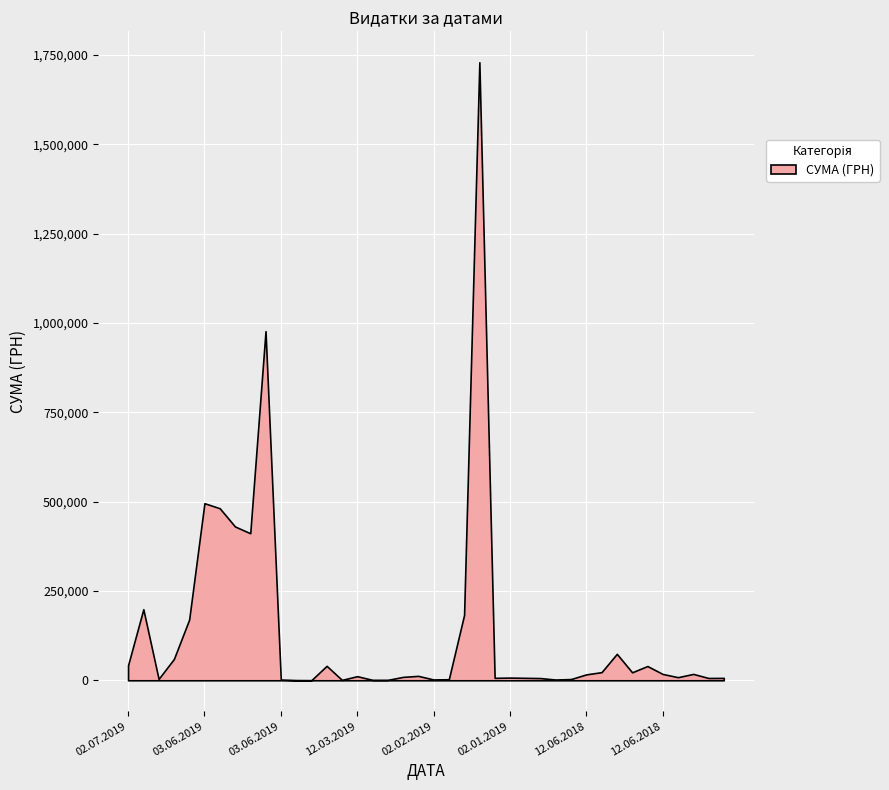

Count the number of values greater than 12342.

20